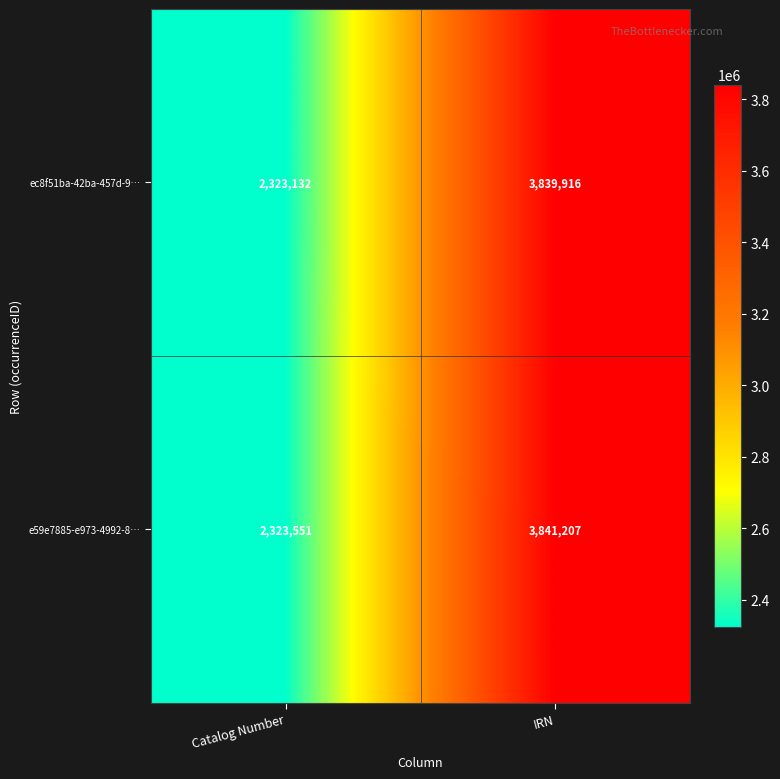

At which category does the chart reach its peak across all series?

IRN